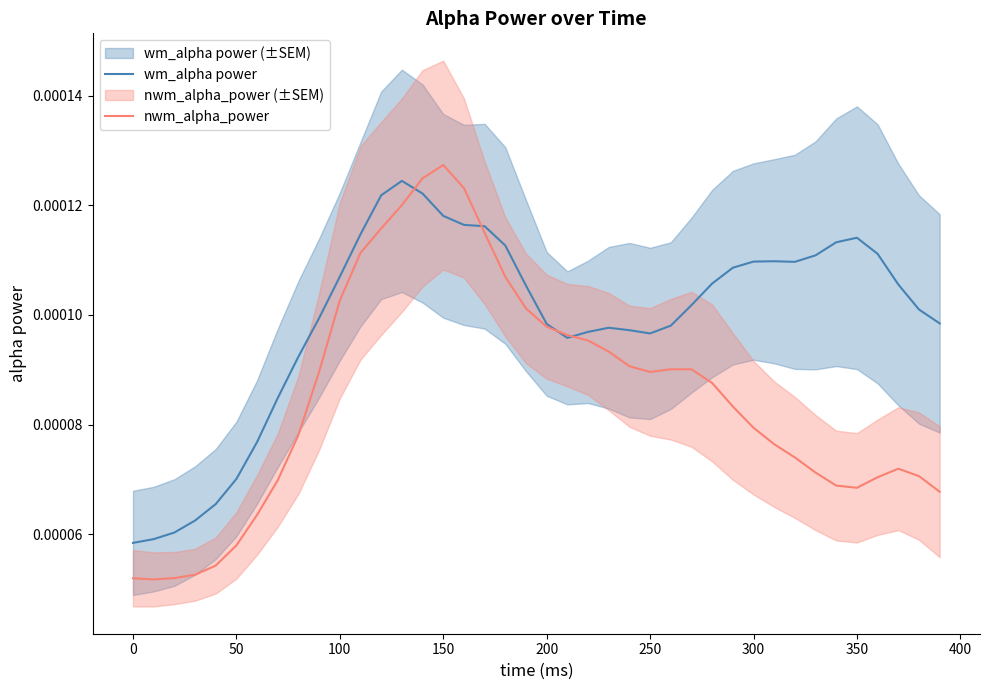

At which label does nwm_alpha_power reach its peak?

150